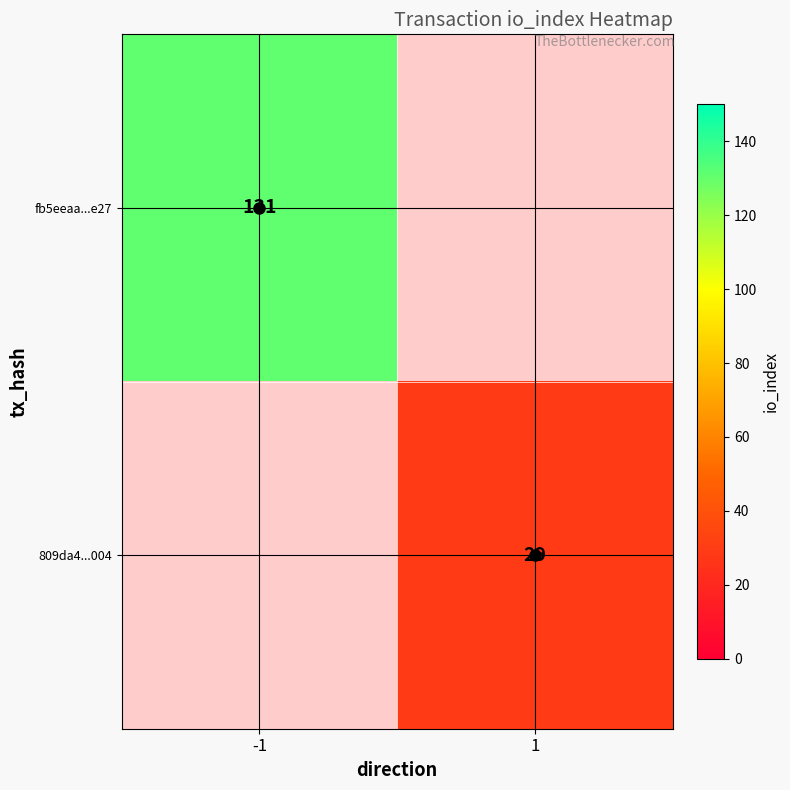

How many distinct data groups are displayed?

2